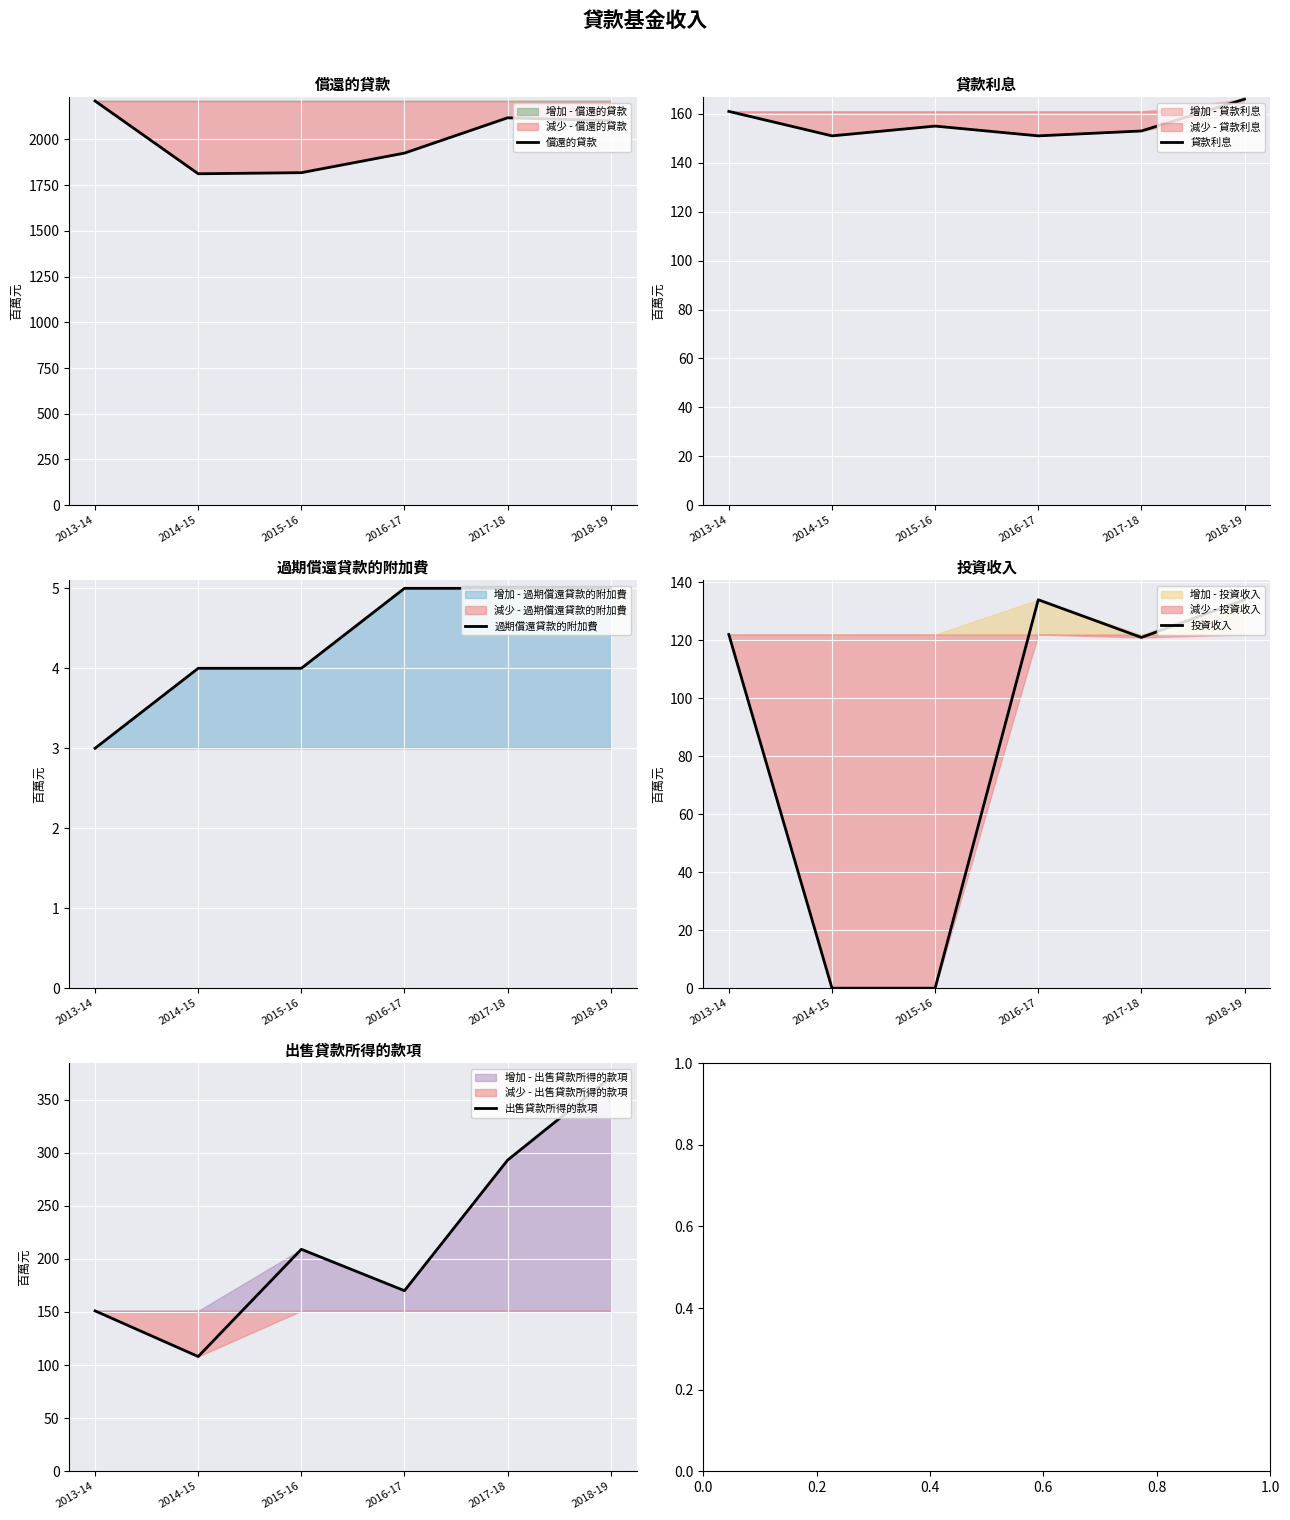

Between 2014-15 and 2016-17, which series saw the biggest shift?

投資收入